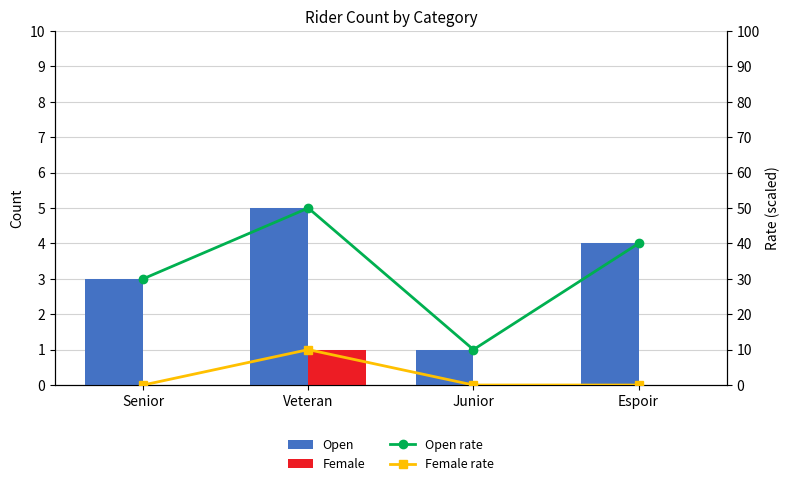

Does the chart contain stacked bars?

No